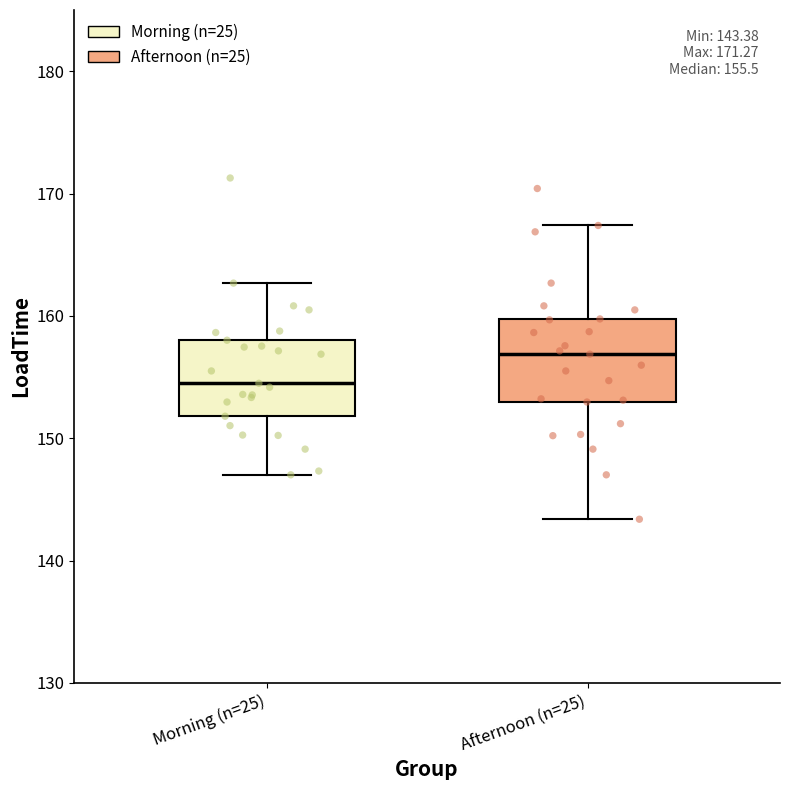

Which box's median line is the lowest?

Morning (n=25)